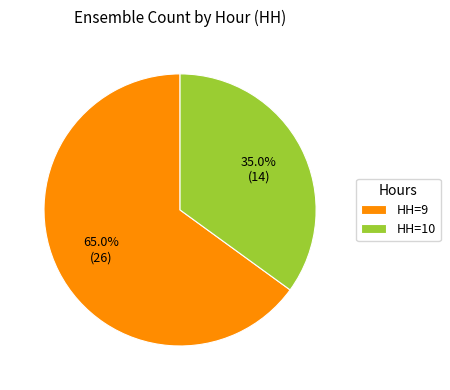

Which slice is the smallest?

HH=10